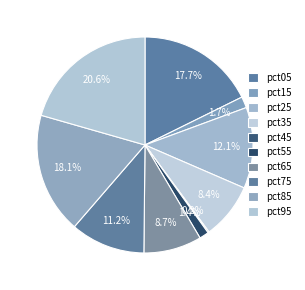

Which has a higher value, pct05 or pct85?

pct85